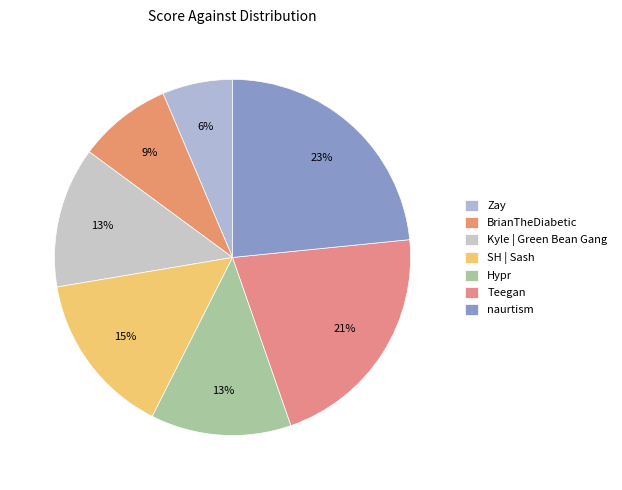

Which category has the smallest portion of the pie?

Zay